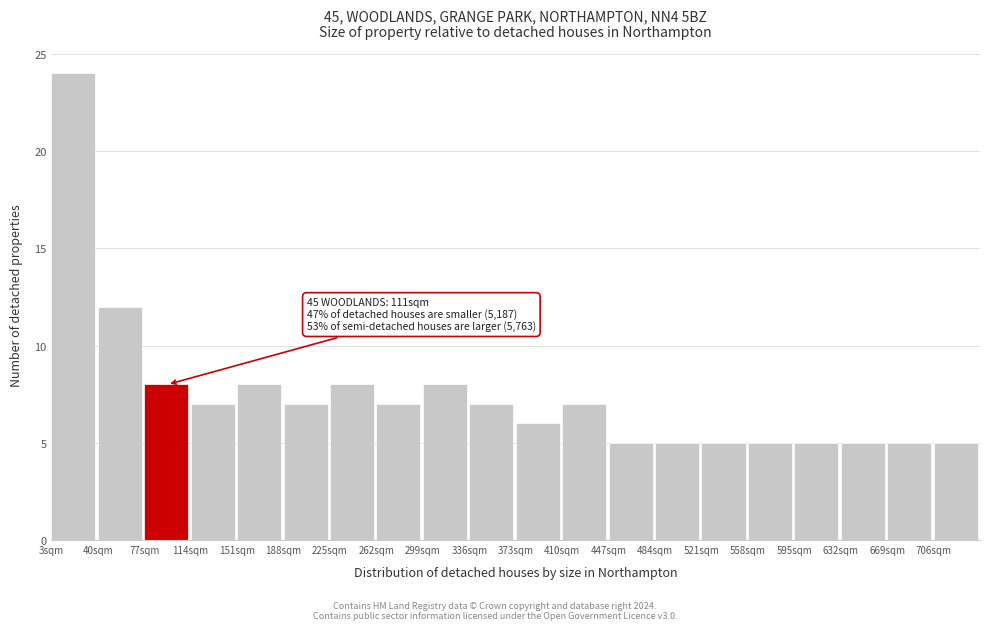

Which range on the x-axis has the tallest bar?

3 to 40